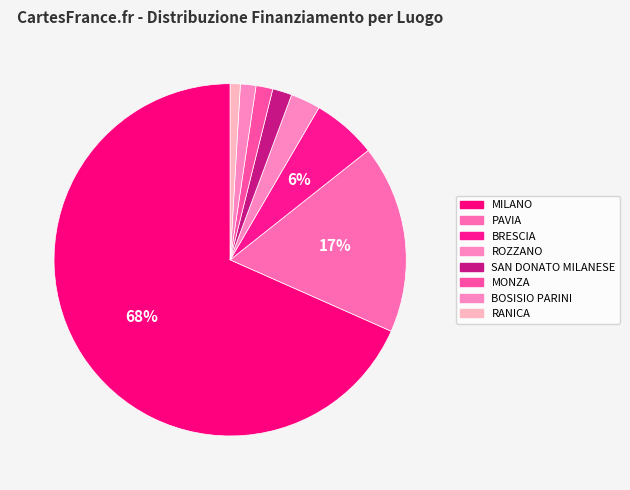

Which has a higher value, SAN DONATO MILANESE or MONZA?

SAN DONATO MILANESE